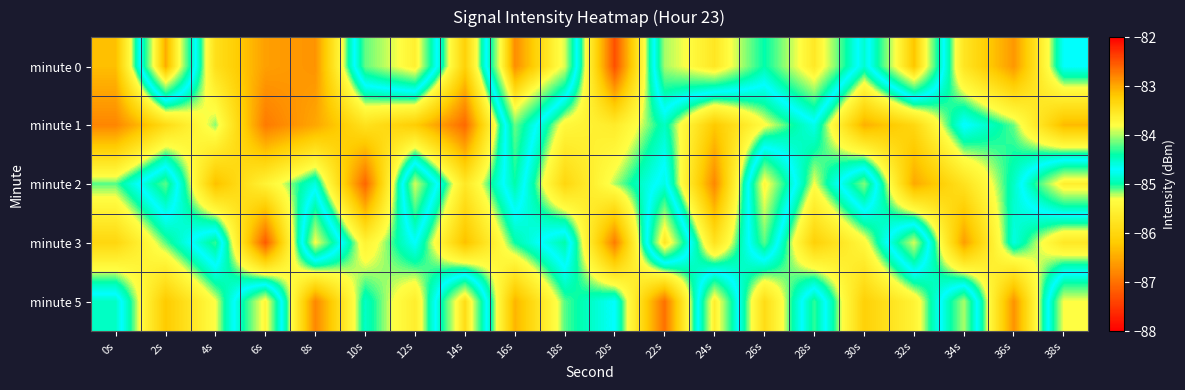

Between 0s and 38s, which is larger?

38s